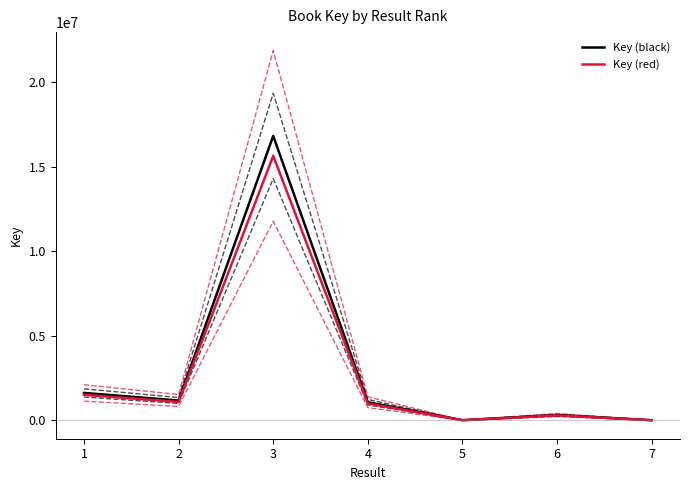

The value of Key (red) at 2 is 1089314.6. True or false?

True